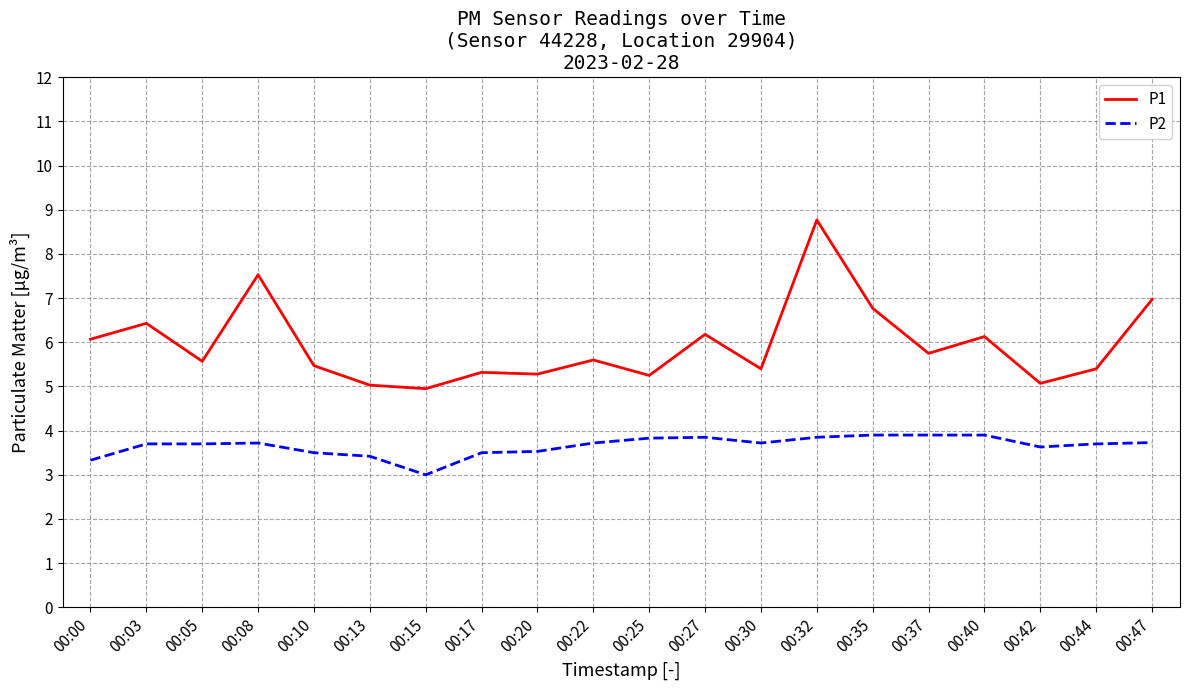

True or false: P1 and P2 intersect in this chart.

False